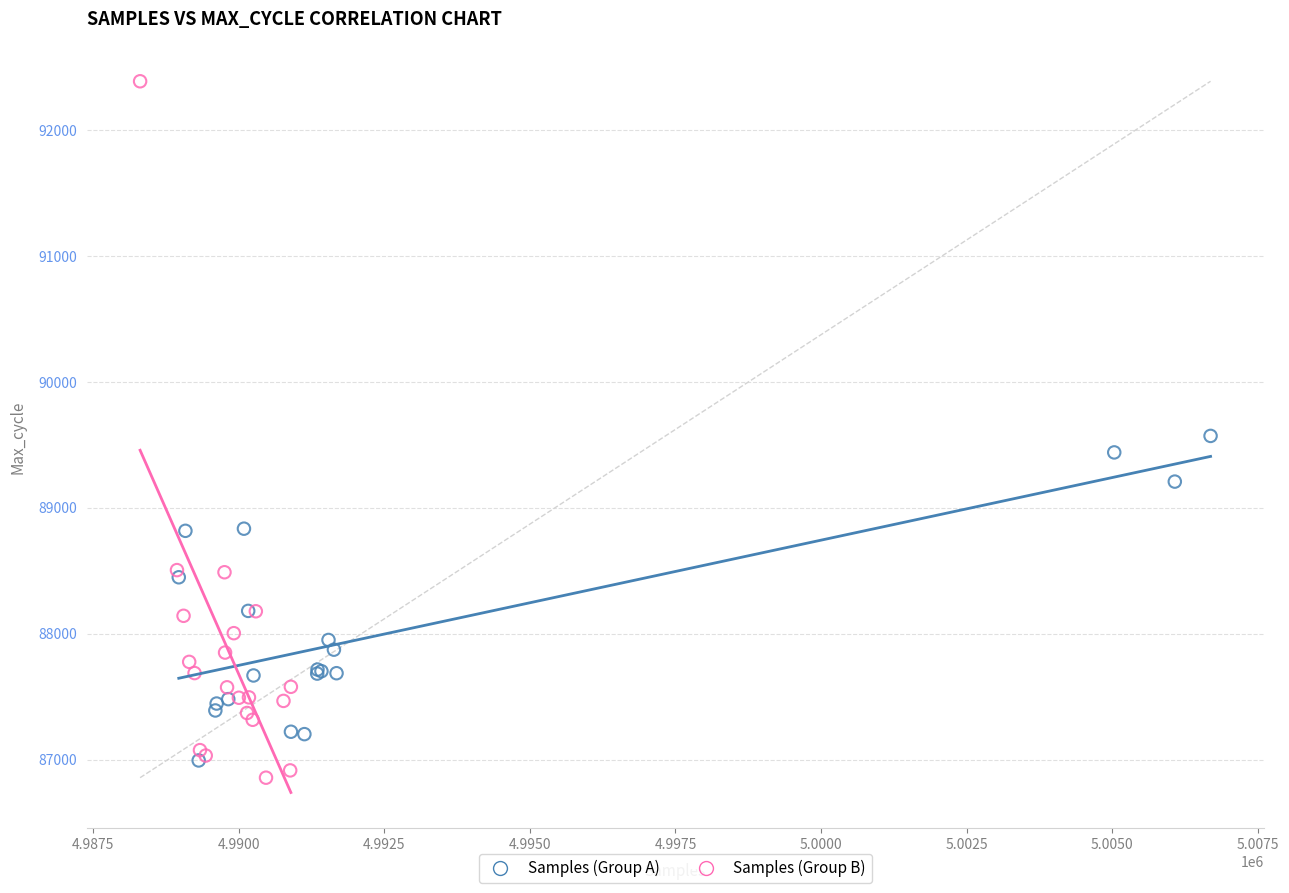

Which series reaches the maximum Y coordinate?

Samples (Group B)